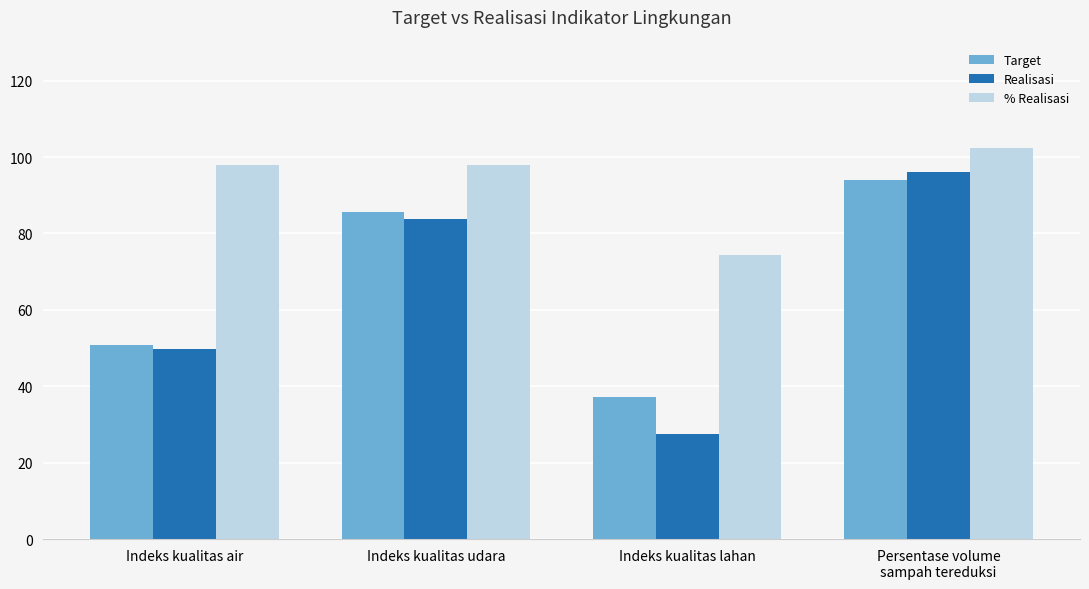

Does the chart contain any negative values?

No